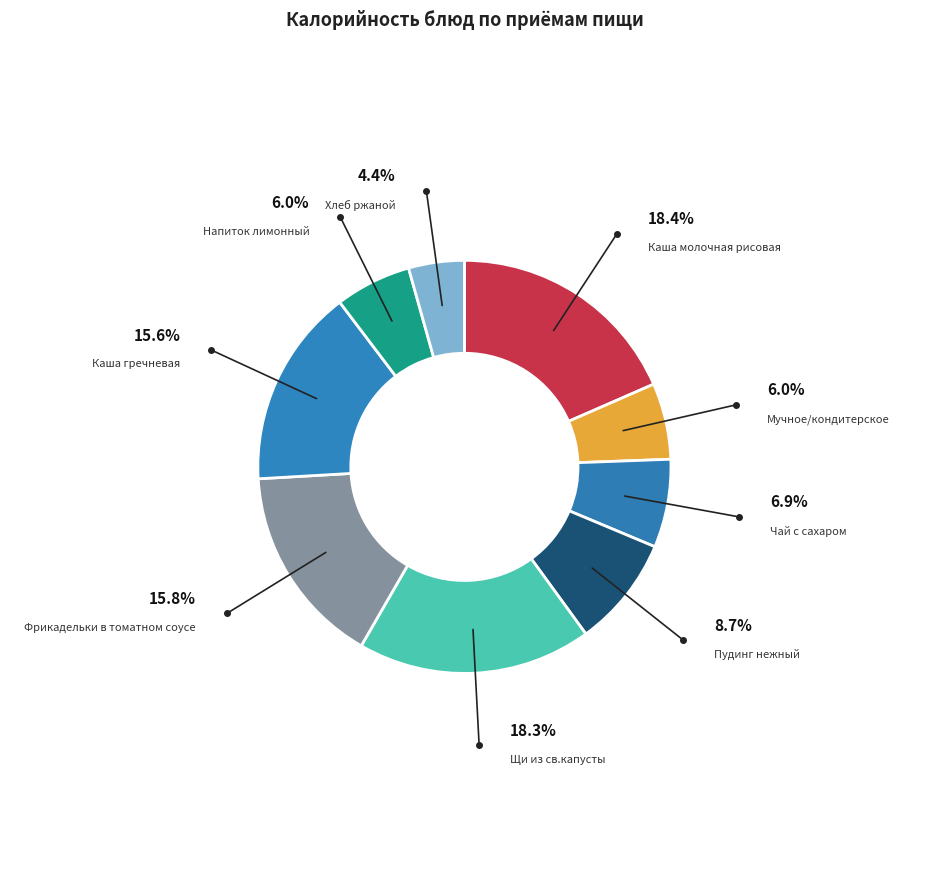

To the nearest percent, what portion does Хлеб ржаной represent?

4%